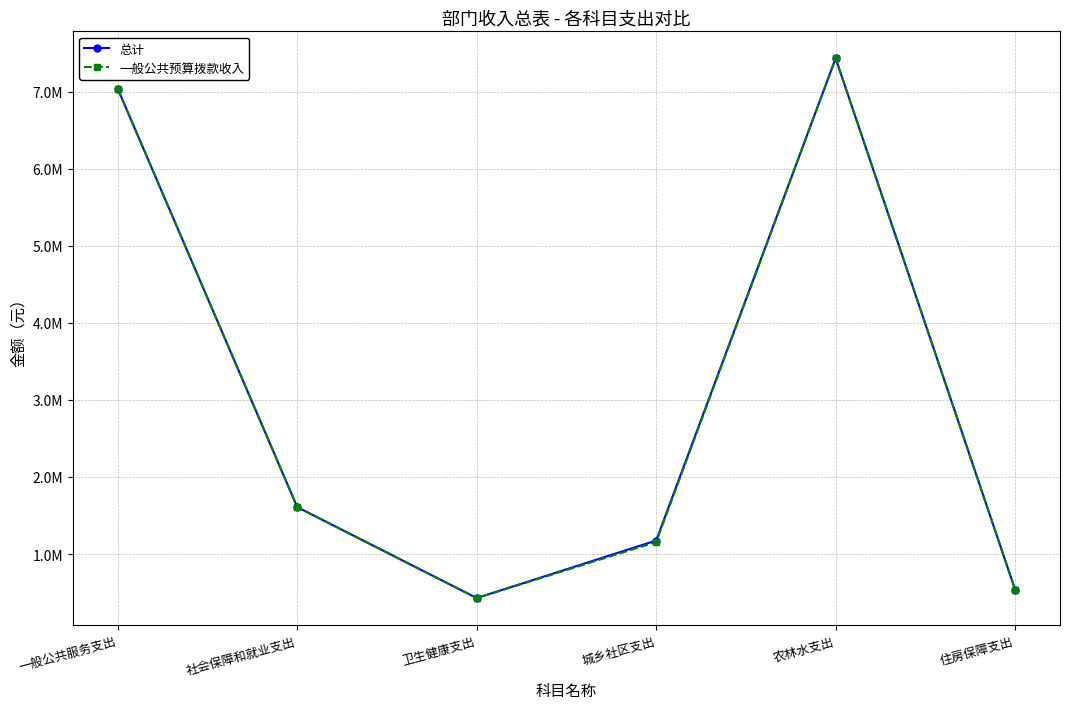

At which label is 一般公共预算拨款收入 closest to 3930346?

社会保障和就业支出